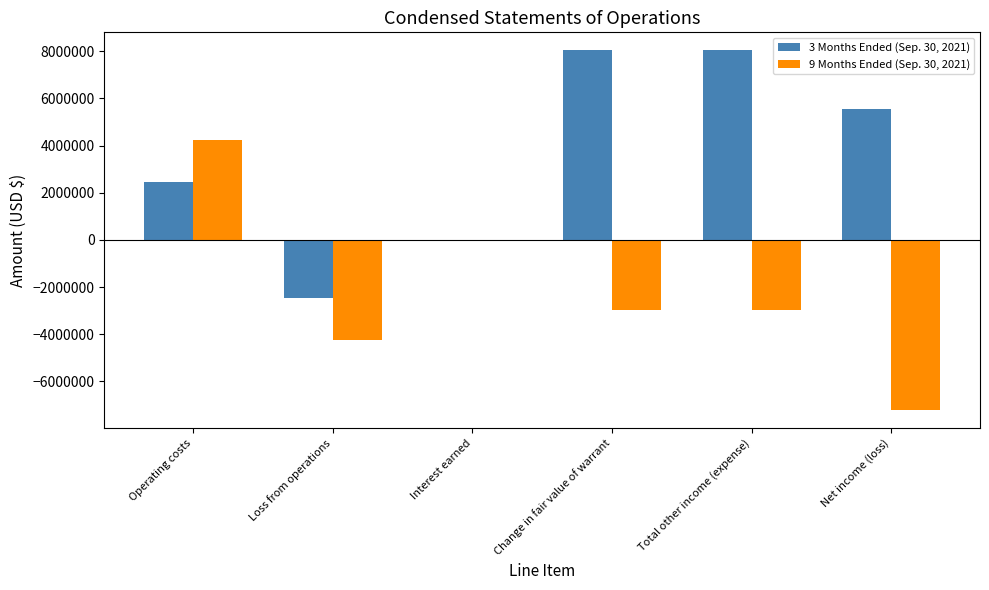

Which series has the largest total across all categories?

3 Months Ended (Sep. 30, 2021)